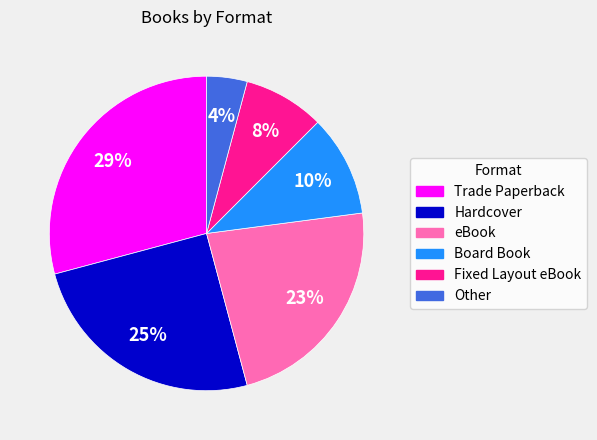

The Board Book slice represents 2% of the pie. True or false?

False